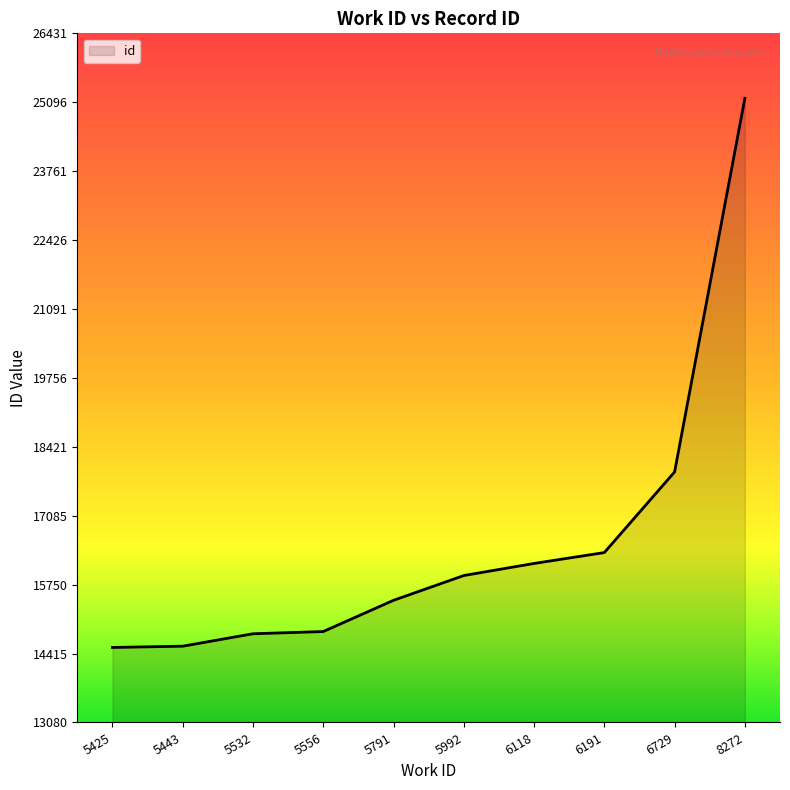

What is the change in value from 5443 to 5791?

+889